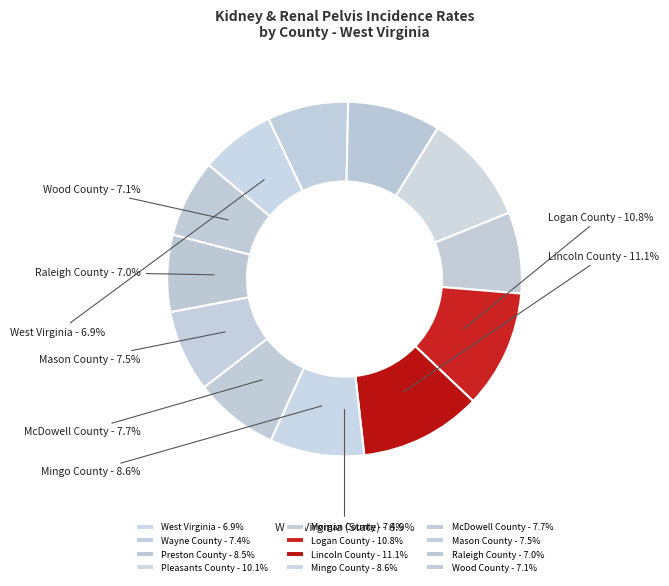

To the nearest percent, what is the average slice percentage?

8%